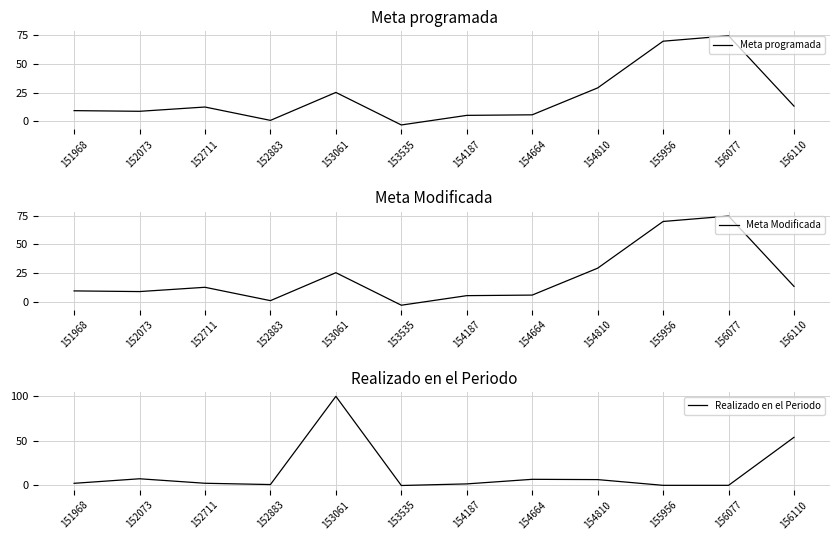

At which category is the sum across all series the highest?

153061